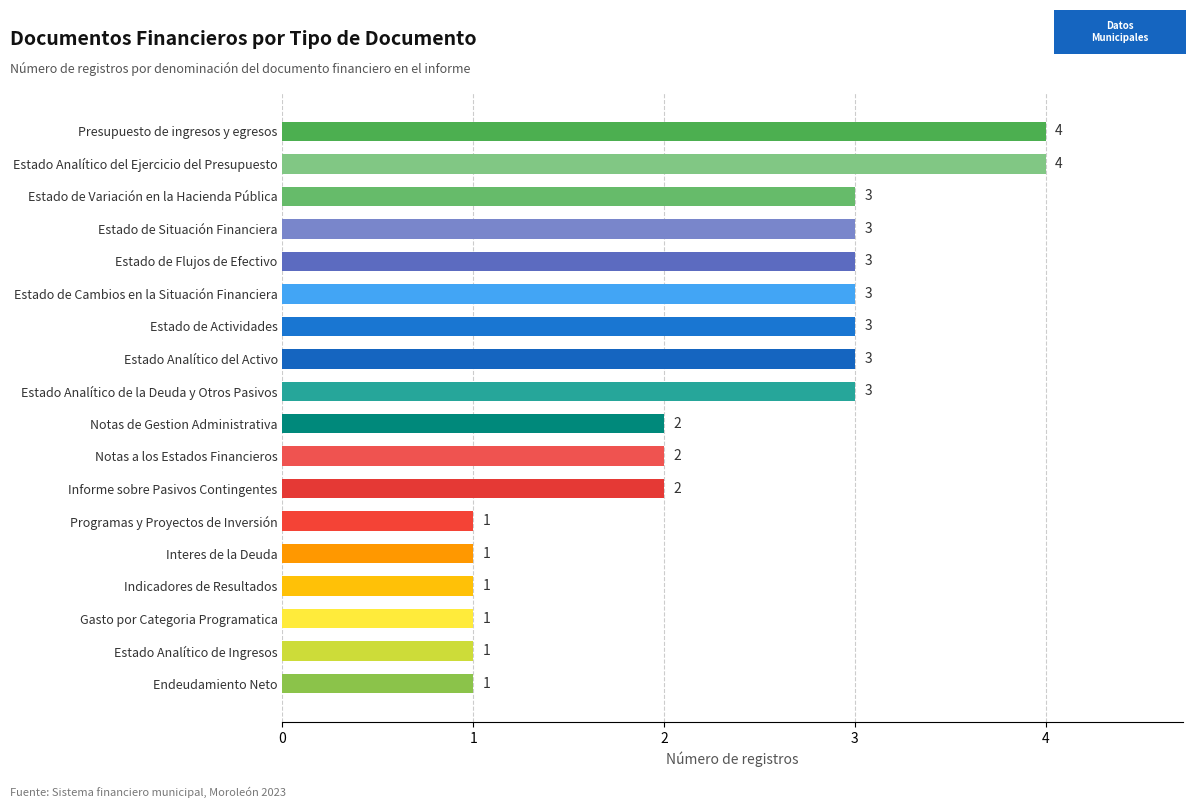

Count the values in the range 1 to 3.

16